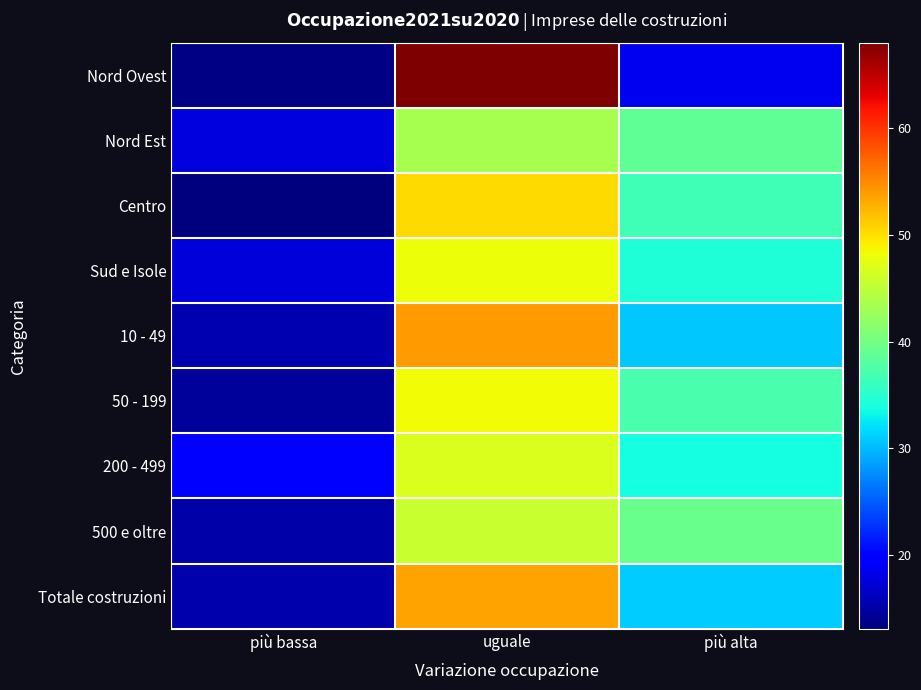

Reading left to right, what are all the values shown in this chart?

Nord Ovest: più bassa=13.4	uguale=68.0	più alta=18.6
Nord Est: più bassa=17.8	uguale=43.4	più alta=38.7
Centro: più bassa=13.1	uguale=50.4	più alta=36.5
Sud e Isole: più bassa=17.4	uguale=48.2	più alta=34.4
10 - 49: più bassa=15.5	uguale=53.9	più alta=30.7
50 - 199: più bassa=14.5	uguale=48.3	più alta=37.2
200 - 499: più bassa=19.5	uguale=46.8	più alta=33.7
500 e oltre: più bassa=15.2	uguale=45.5	più alta=39.4
Totale costruzioni: più bassa=15.4	uguale=53.5	più alta=31.1